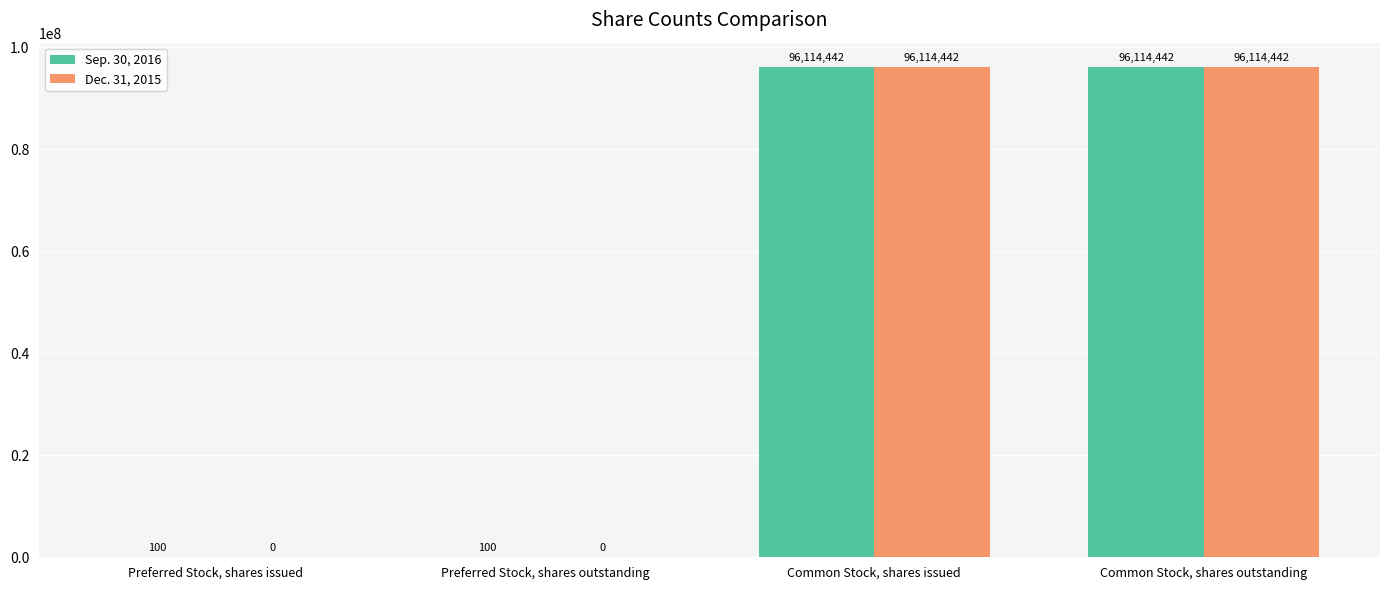

Reading left to right, extract all data points from this chart.

Sep. 30, 2016: Preferred Stock, shares issued=100	Preferred Stock, shares outstanding=100	Common Stock, shares issued=96114442	Common Stock, shares outstanding=96114442
Dec. 31, 2015: Preferred Stock, shares issued=0	Preferred Stock, shares outstanding=0	Common Stock, shares issued=96114442	Common Stock, shares outstanding=96114442